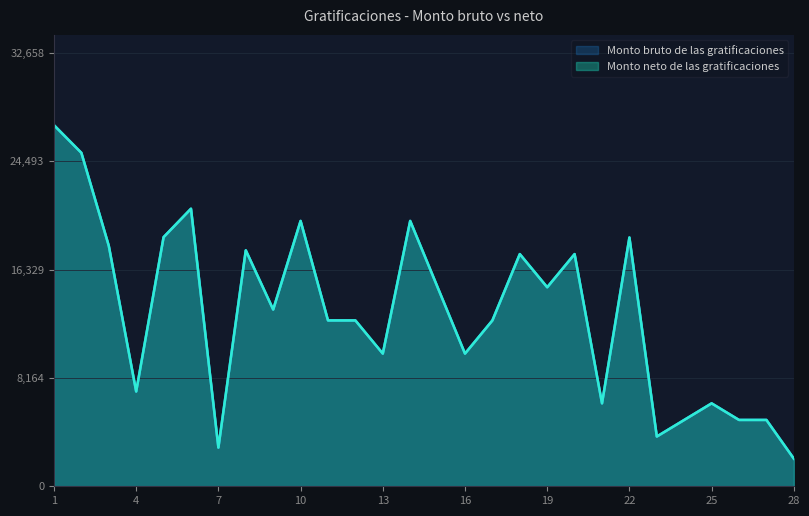

Where does the Monto neto de las gratificaciones series first go above 13319?

1